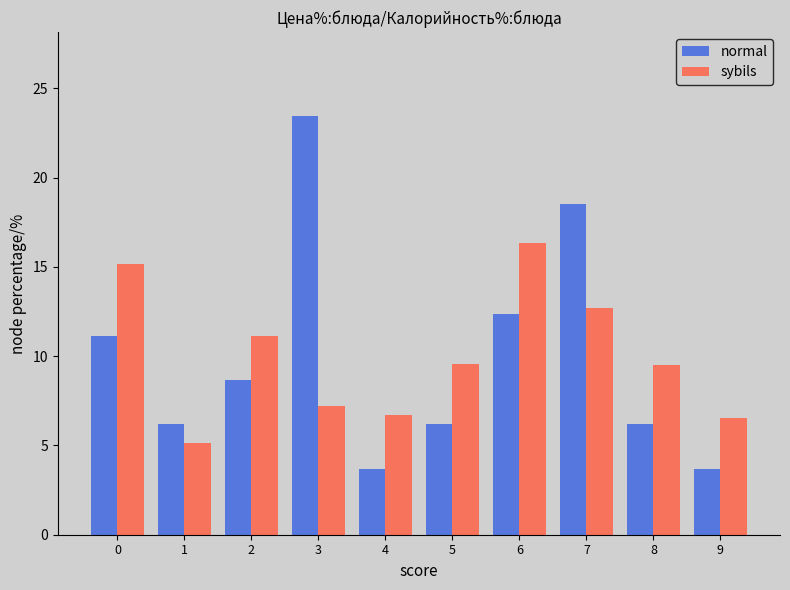

Between 2 and 8, which series saw the biggest shift?

normal